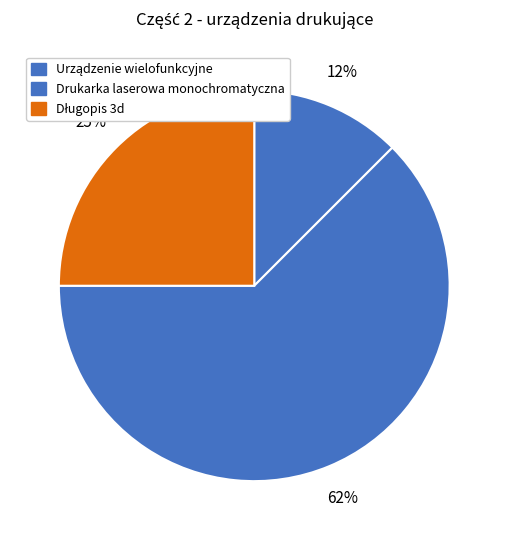

Is there any slice that represents more than half of the pie?

Yes